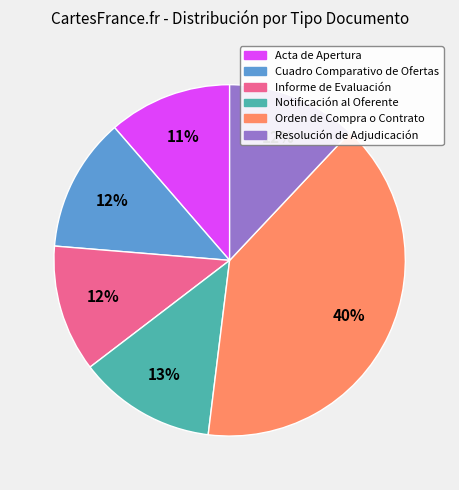

To the nearest percent, what is the difference between the largest and smallest slice percentages?

29%